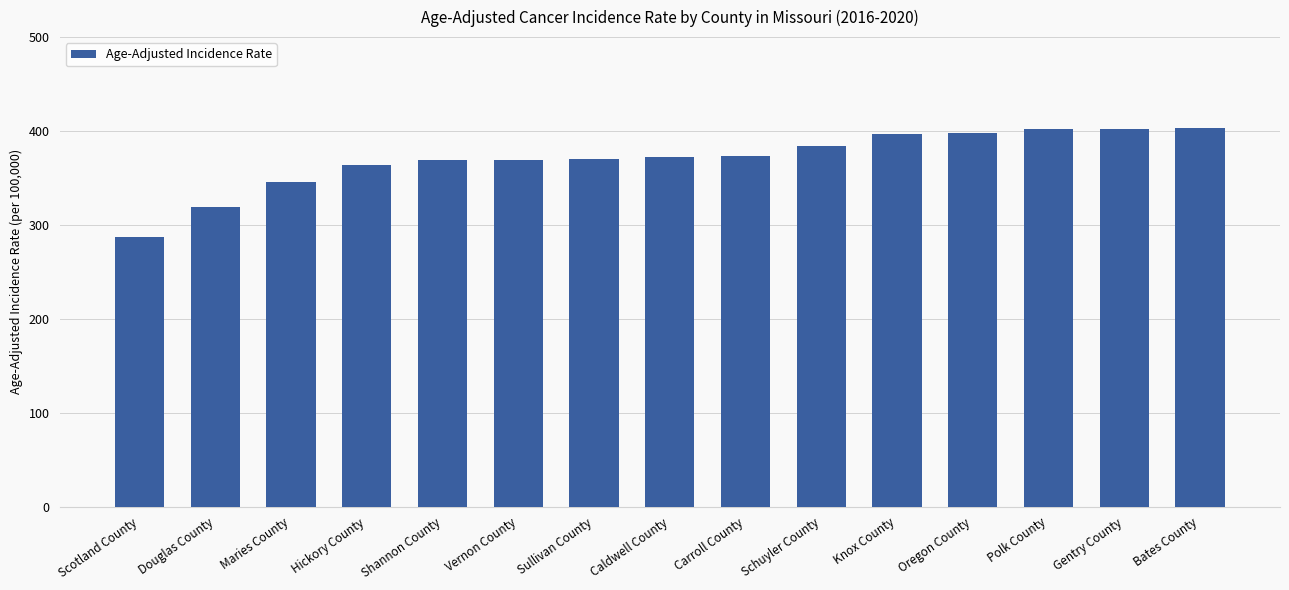

What is the greatest value displayed?

403.1